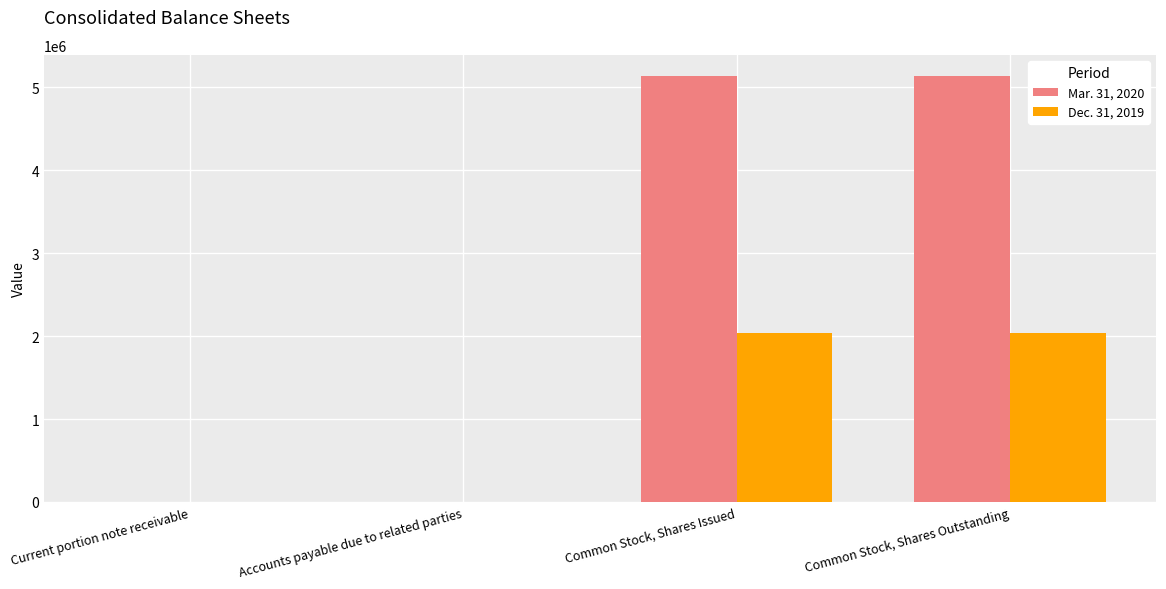

True or false: Dec. 31, 2019 has a value of 2036935 at Common Stock, Shares Outstanding.

True